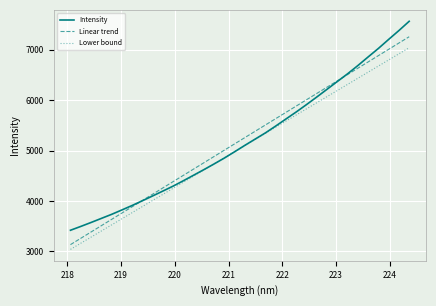

How many lines are shown in the chart?

3